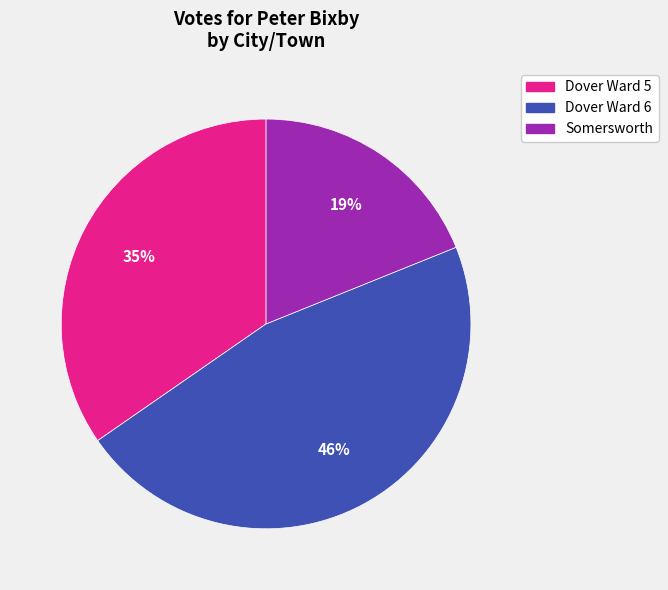

Is there a majority slice in this chart?

No